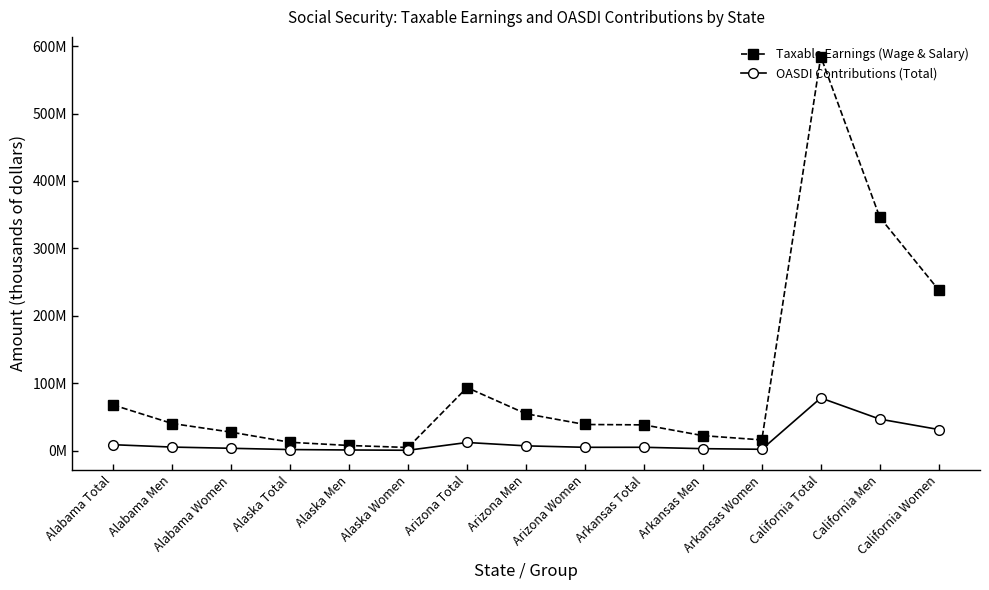

What is the difference between the OASDI Contributions (Total) values at Arkansas Women and Arizona Total?

10087561